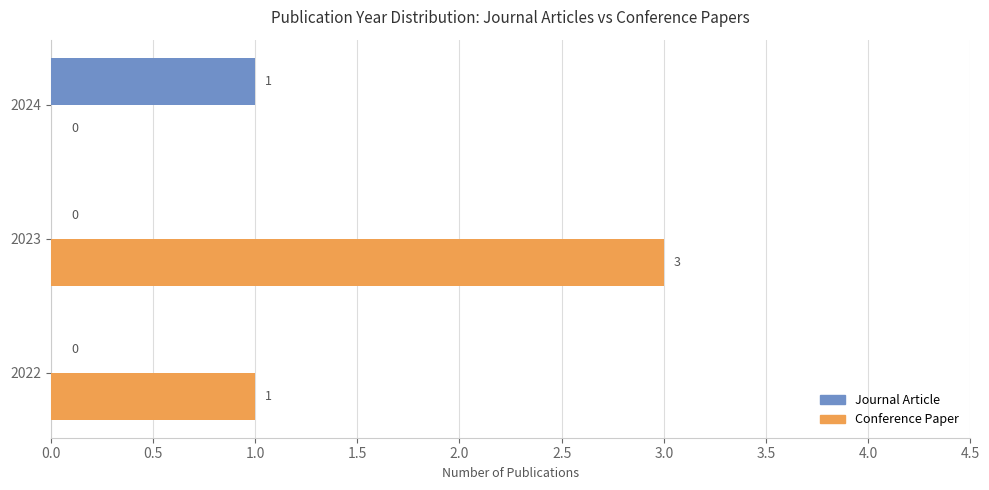

Between 2023 and 2024, which series saw the biggest shift?

Conference Paper